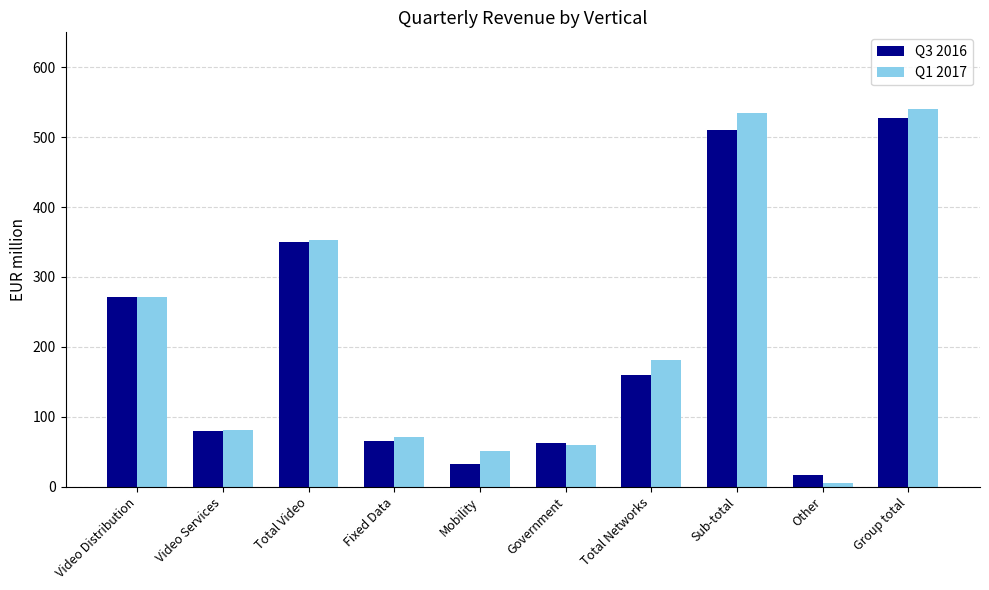

What are all the series names shown in the legend?

Q3 2016, Q1 2017